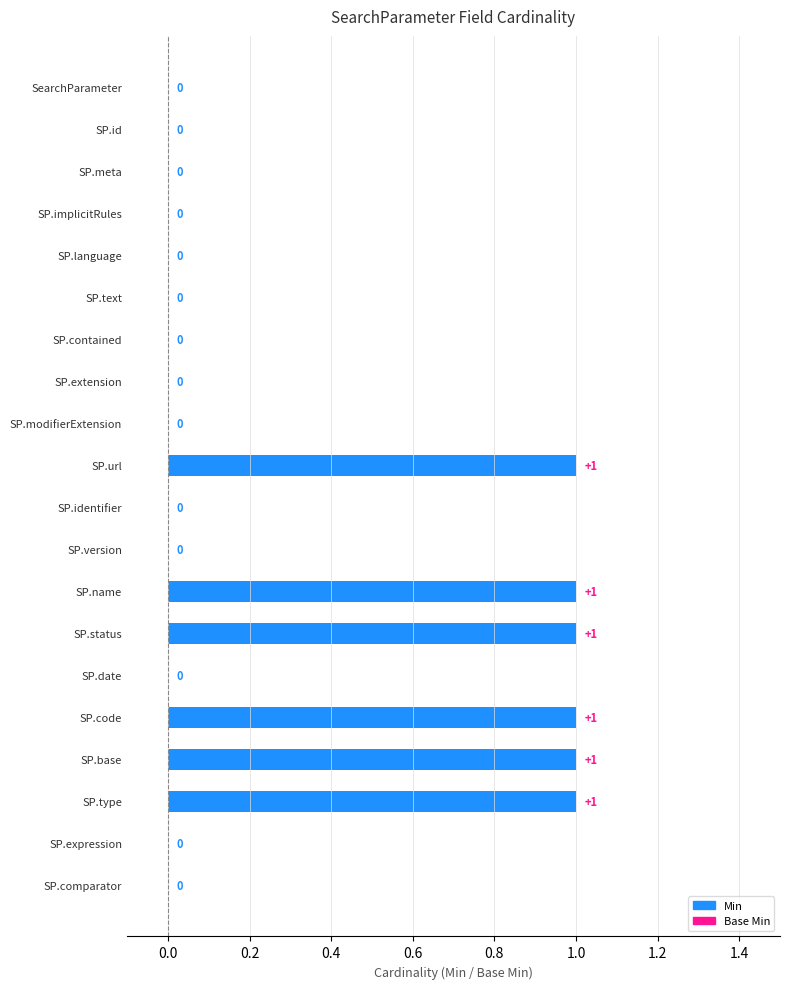

How many categories are shown in the chart?

20